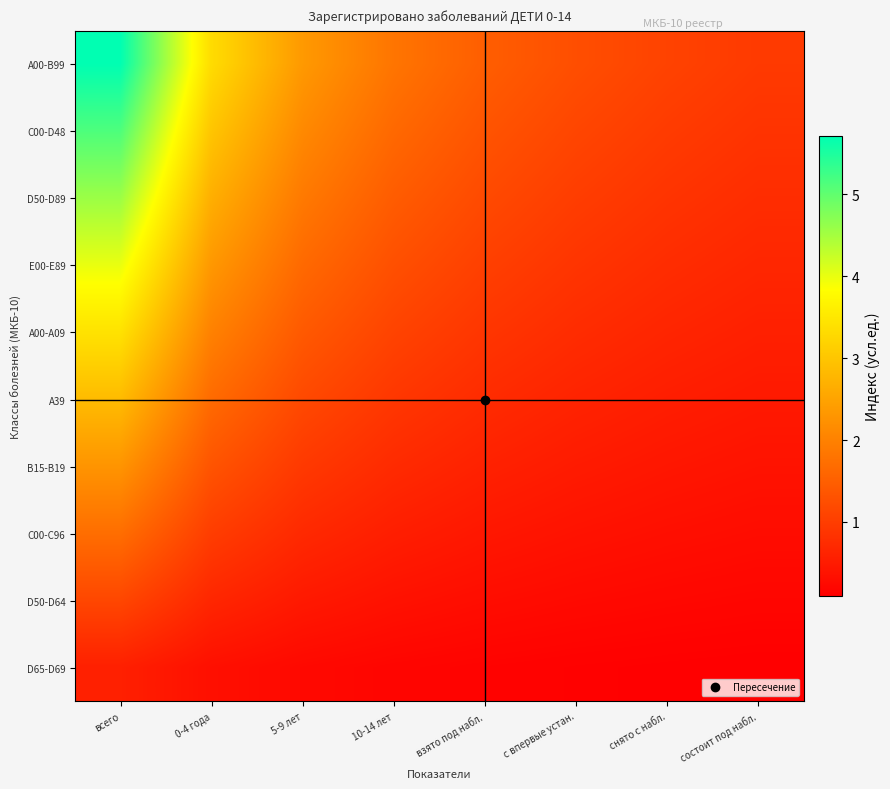

What is the difference between the highest and lowest values at с впервые устан.?

1.1